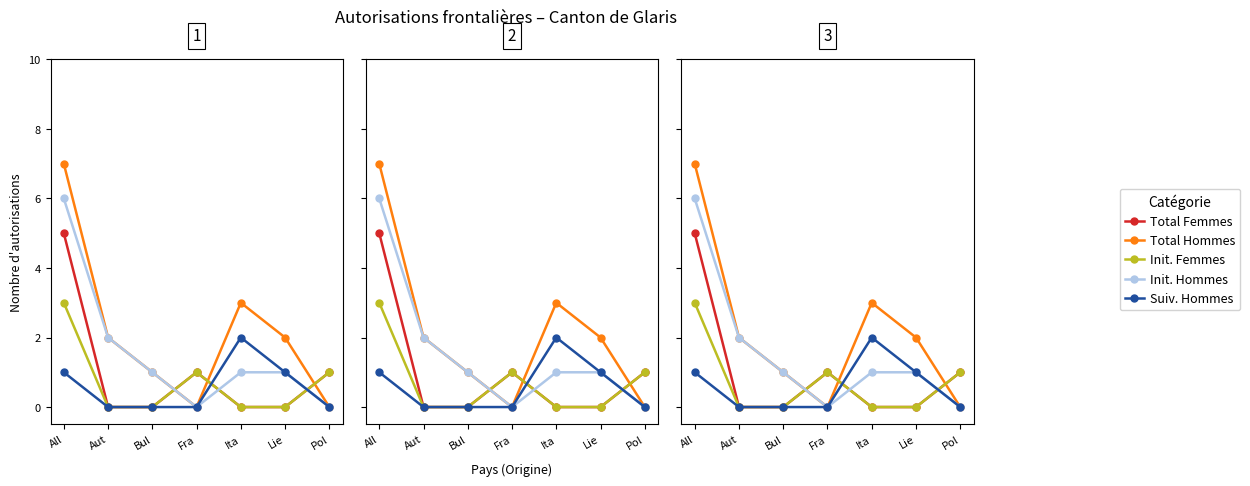

What is the value of the Total Hommes point at the 3rd from the left?

1